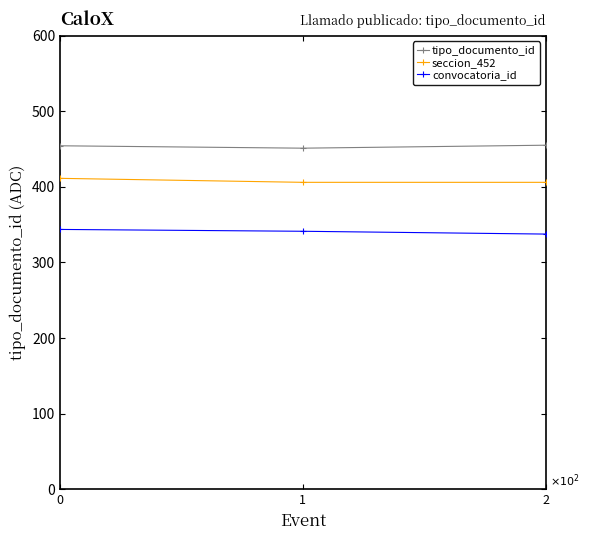

Rank the series at 1 from highest to lowest value.

tipo_documento_id, seccion_452, convocatoria_id